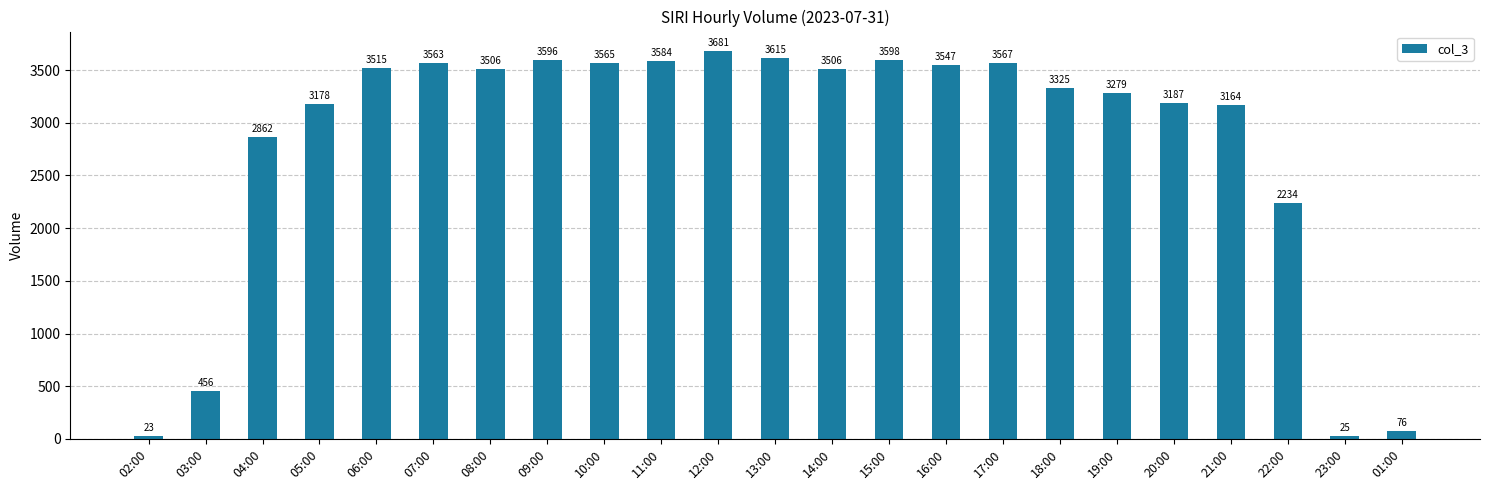

The value at 08:00 is 3506. True or false?

True